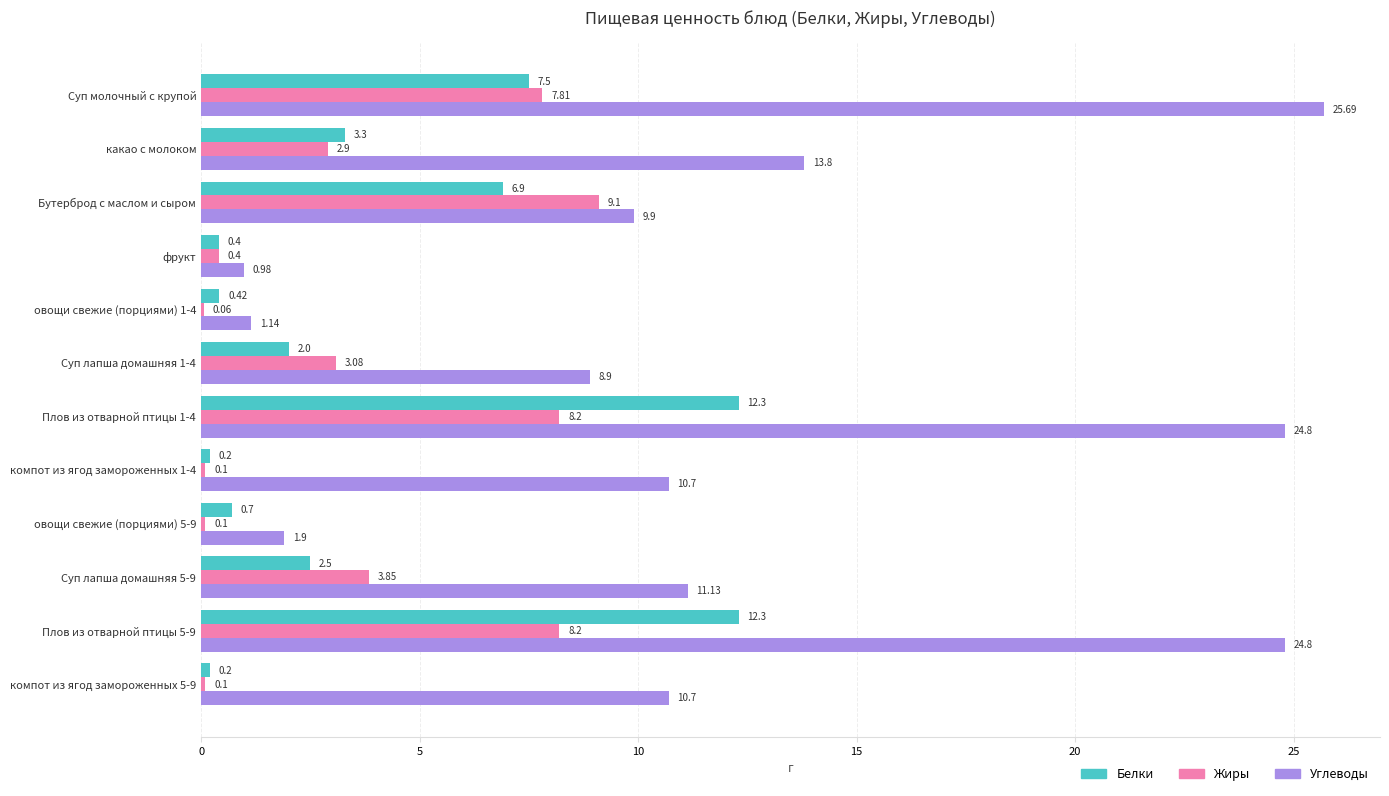

What is the greatest value displayed?

25.7